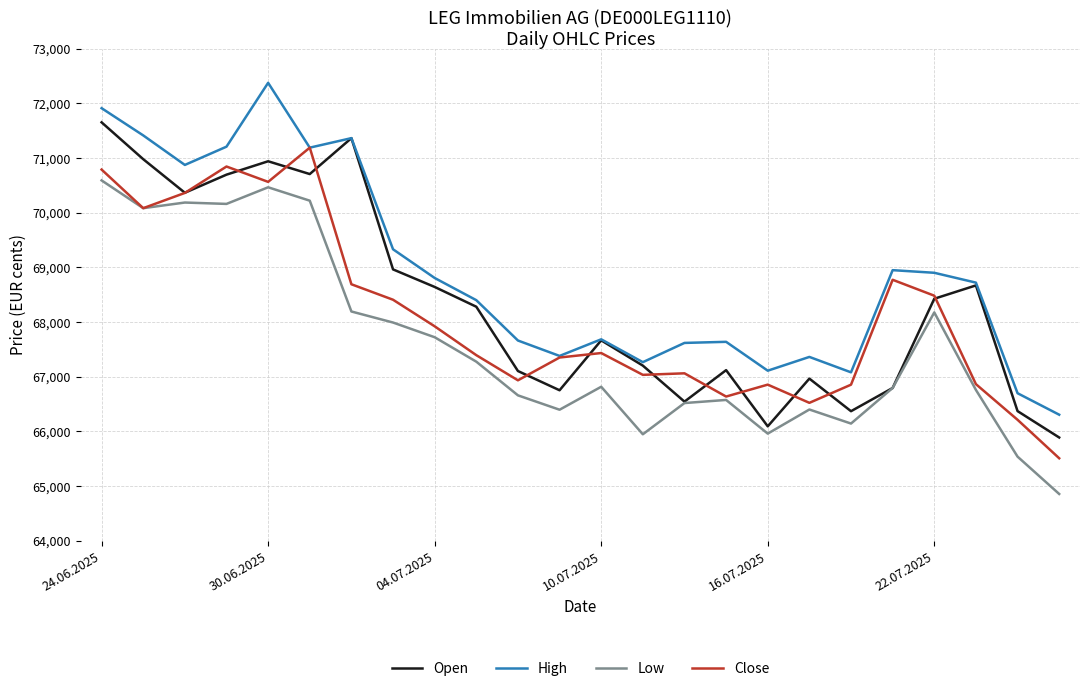

List the series in order of their overall mean, lowest first.

Low, Close, Open, High